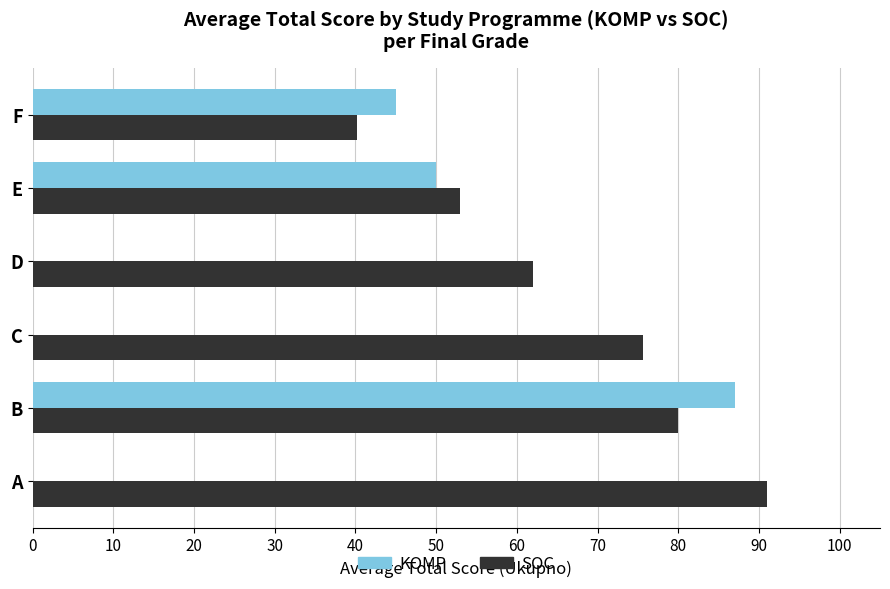

What are all the series names shown in the legend?

KOMP, SOC